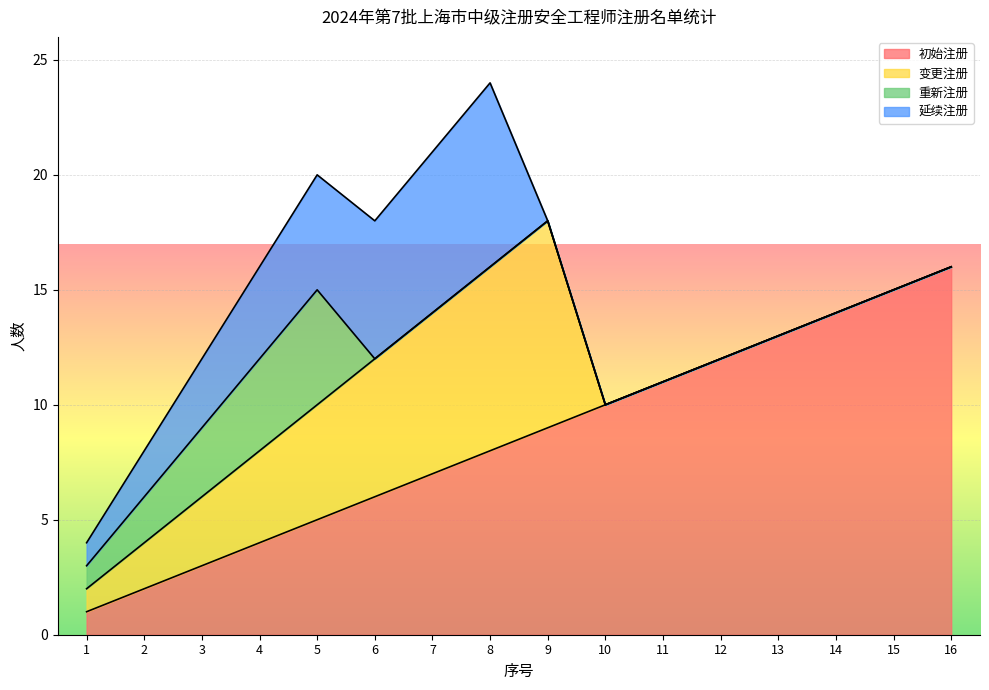

Which label corresponds to the smallest value in the chart?

10